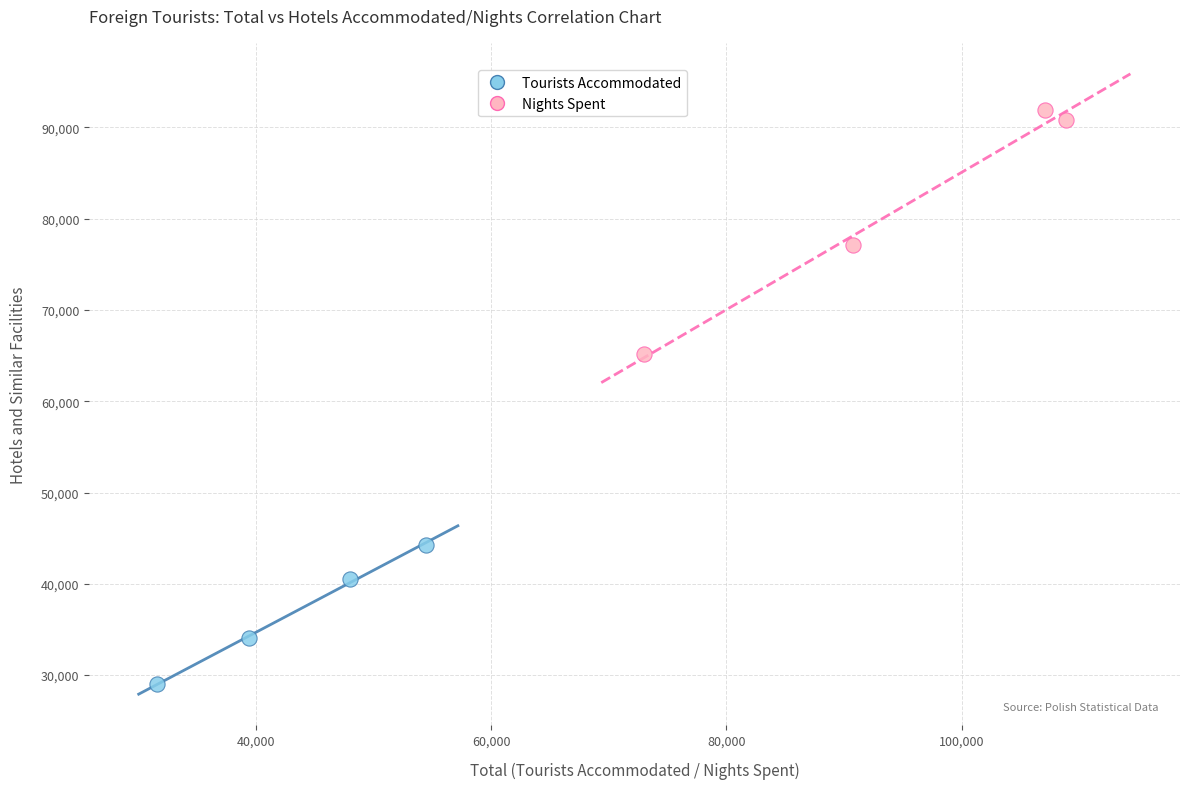

What are all the series names shown in the legend?

Tourists Accommodated, Nights Spent